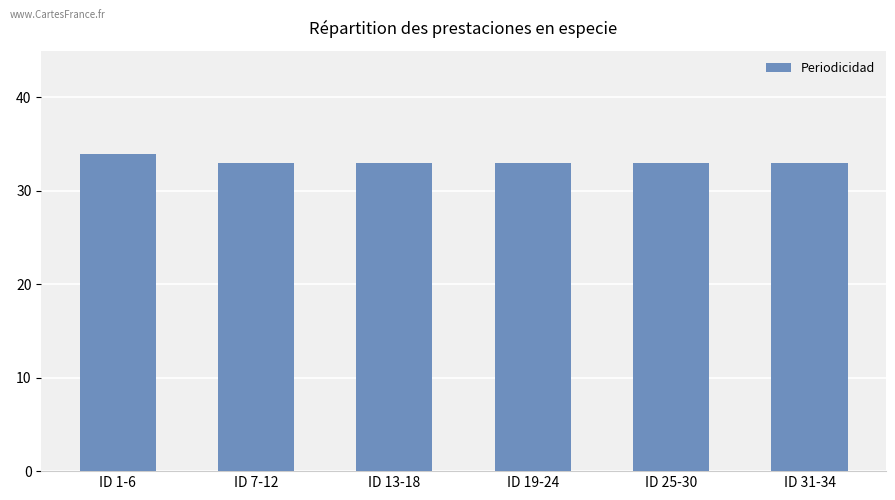

What is the label of the 3rd bar from the left?

ID 13-18